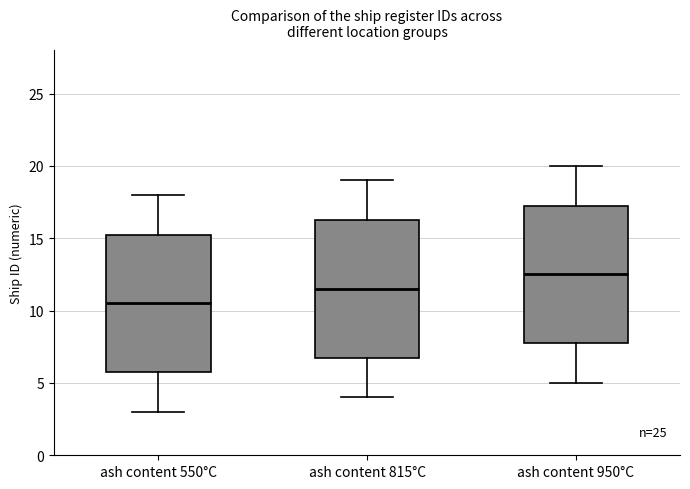

Which box's median line is the highest?

ash content 950°C